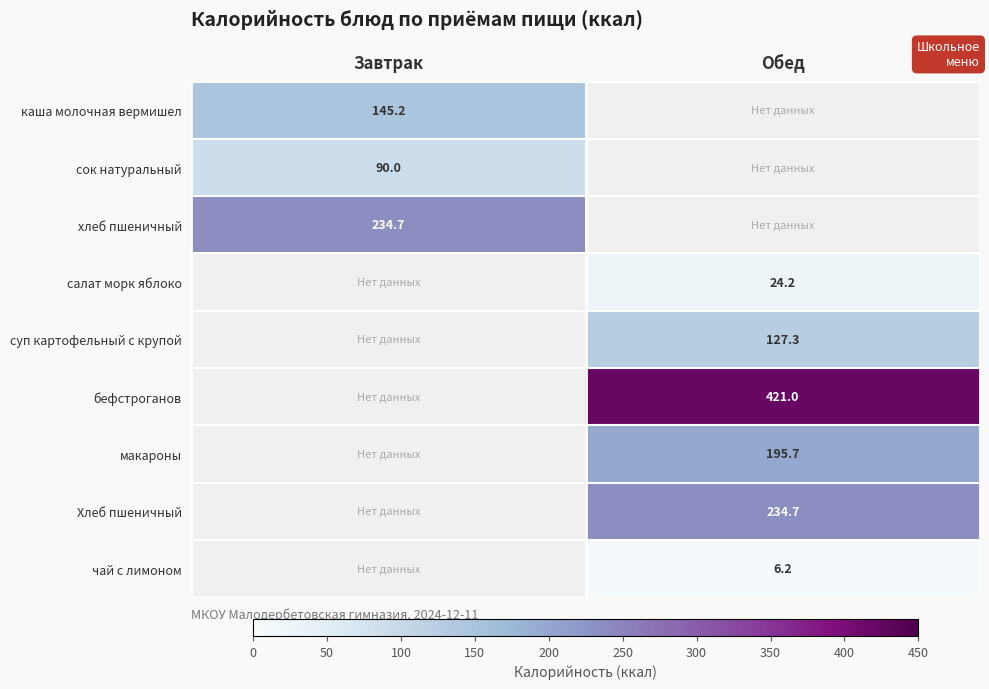

How many series are shown in this chart?

9